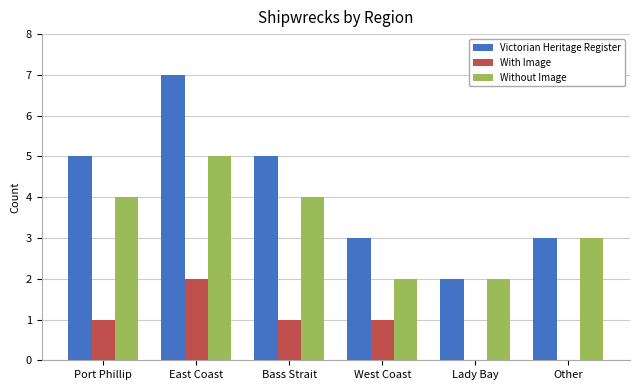

What is the sum of the Victorian Heritage Register values at East Coast and Bass Strait?

12